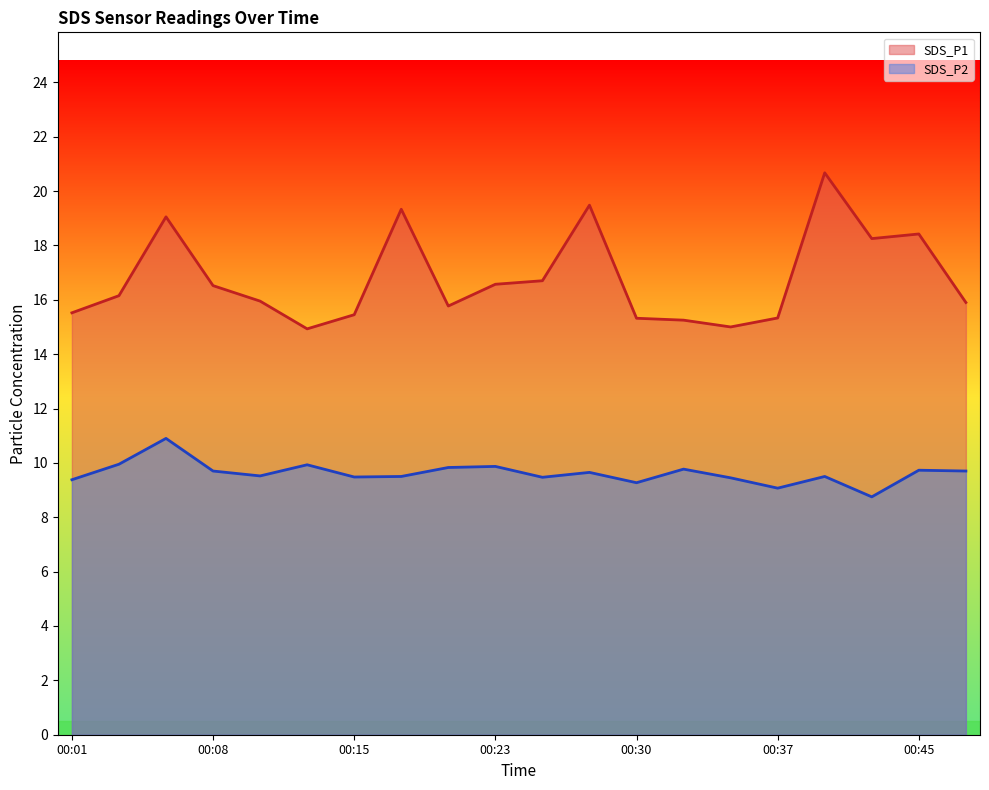

True or false: SDS_P2 and SDS_P1 intersect in this chart.

False